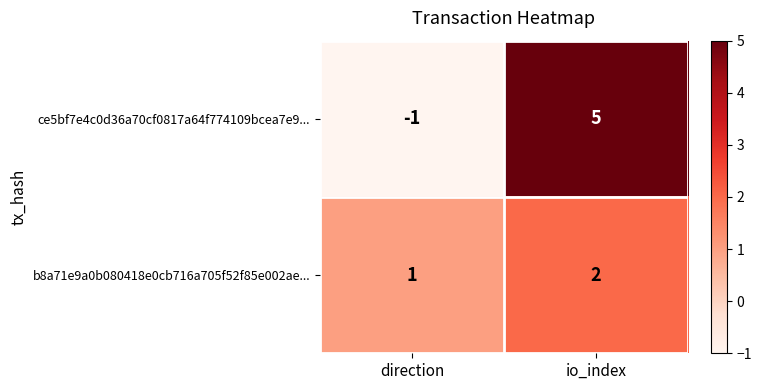

Which series has the largest total across all categories?

ce5bf7e4c0d36a70cf0817a64f774109bcea7e9...